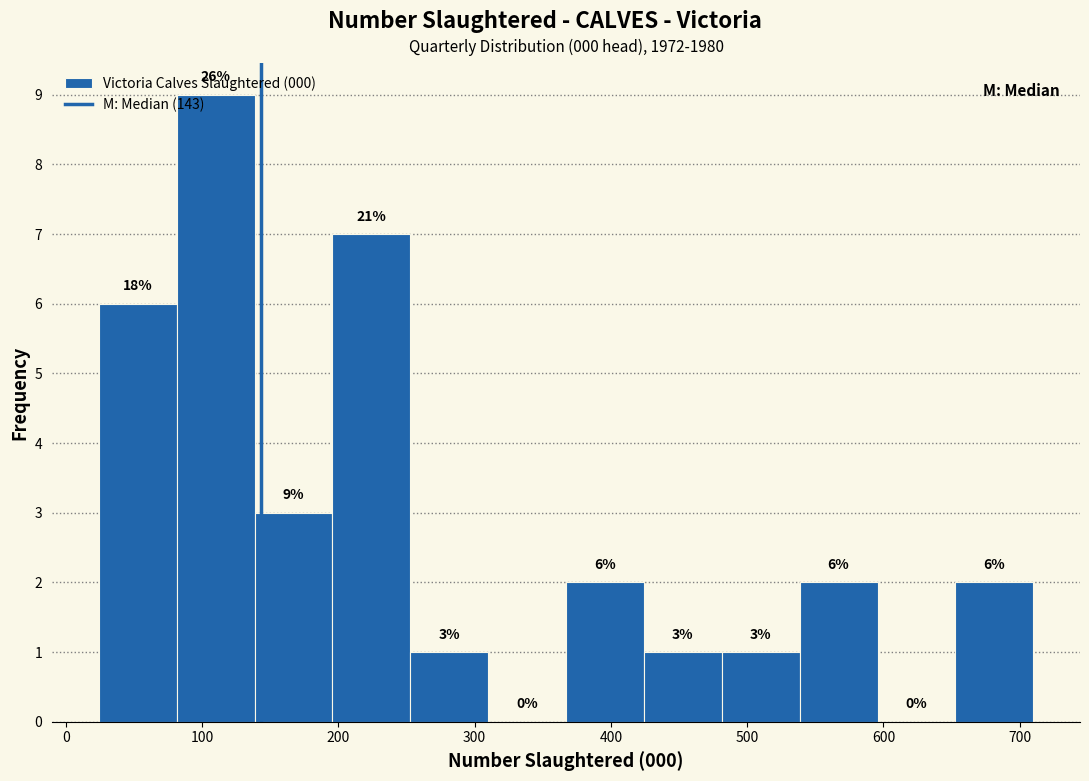

Which range on the x-axis has the tallest bar?

80 to 140